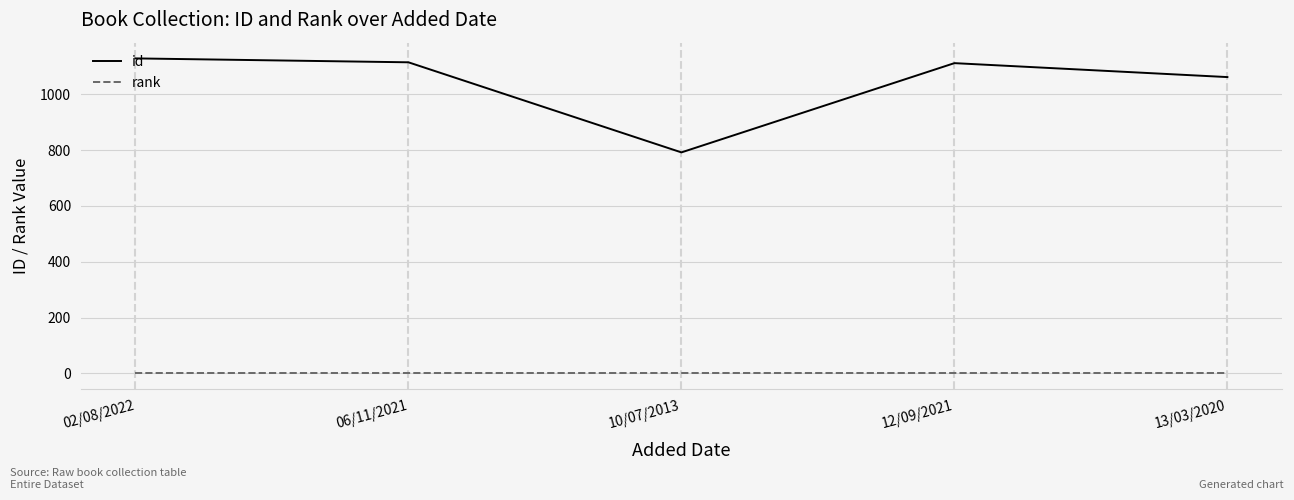

What is the average value of the rank series?

1